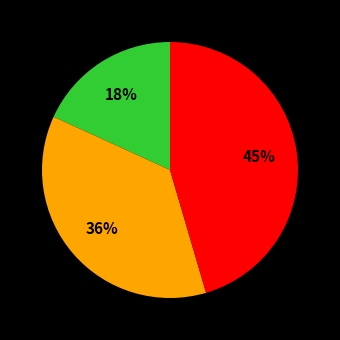

Count the number of slices in the pie.

3